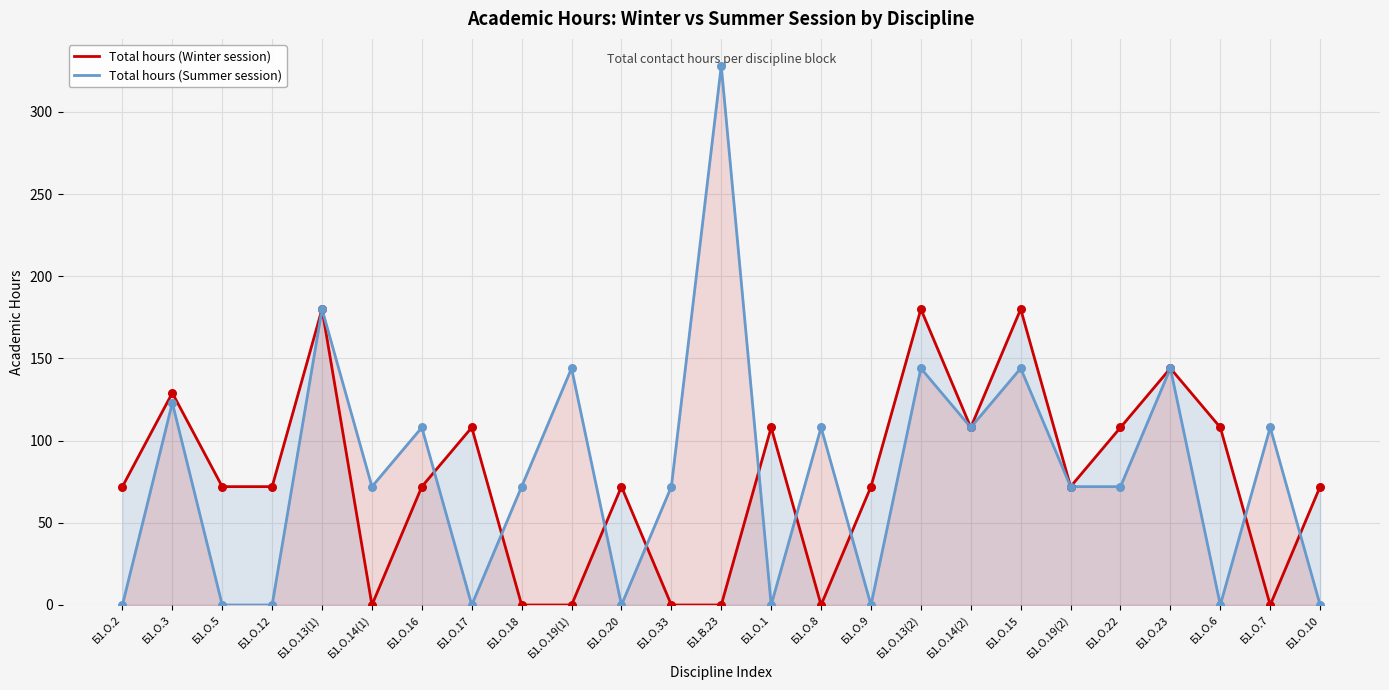

Which series has the largest total across all categories?

Total hours (Summer session)